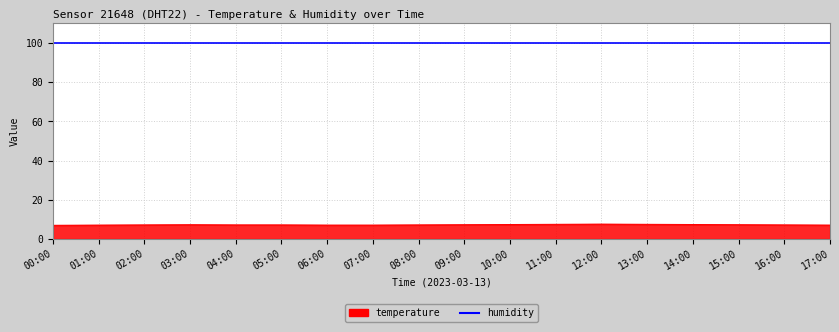

Rank the series at 11:00 from lowest to highest value.

temperature, humidity